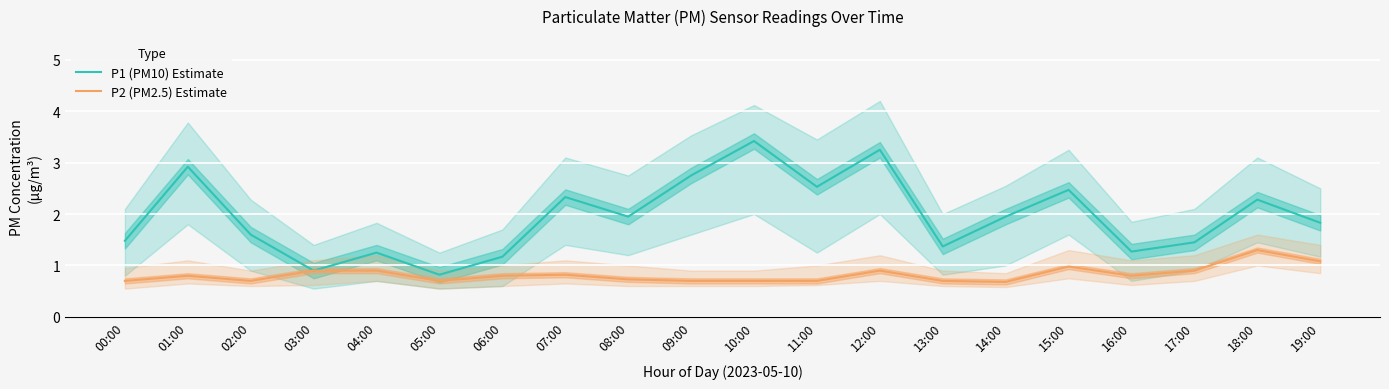

What are all the series names shown in the legend?

P1 (PM10) Estimate, P2 (PM2.5) Estimate